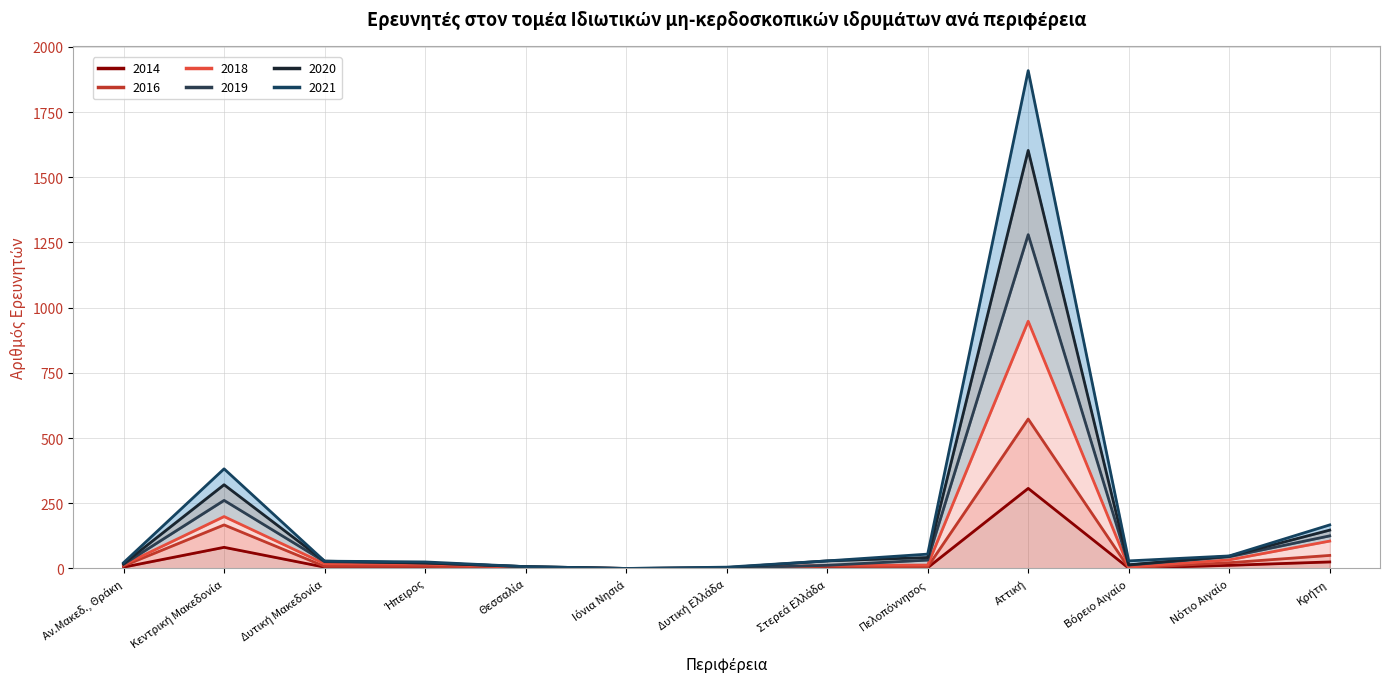

What is the label of the 4th point from the left?

Ήπειρος